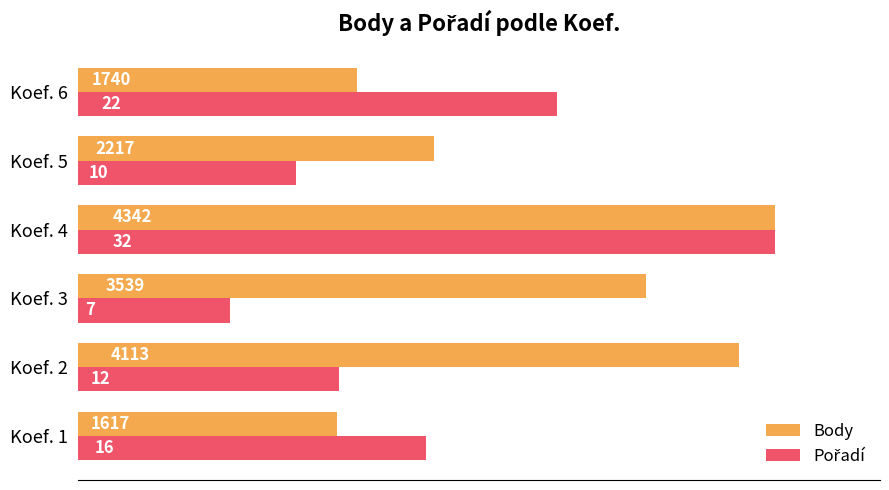

How many data points in Pořadí are above 50?

2